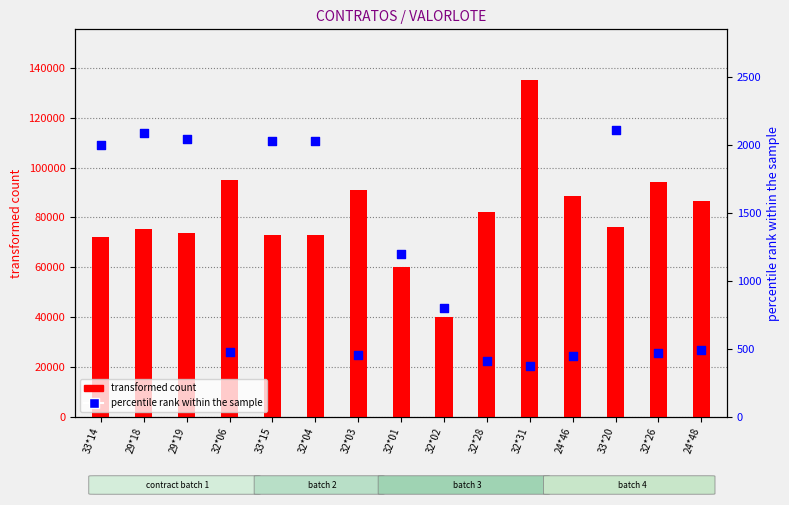

Is the value of transformed count at 24*46 greater than the value of percentile rank within the sample at 32*31?

Yes